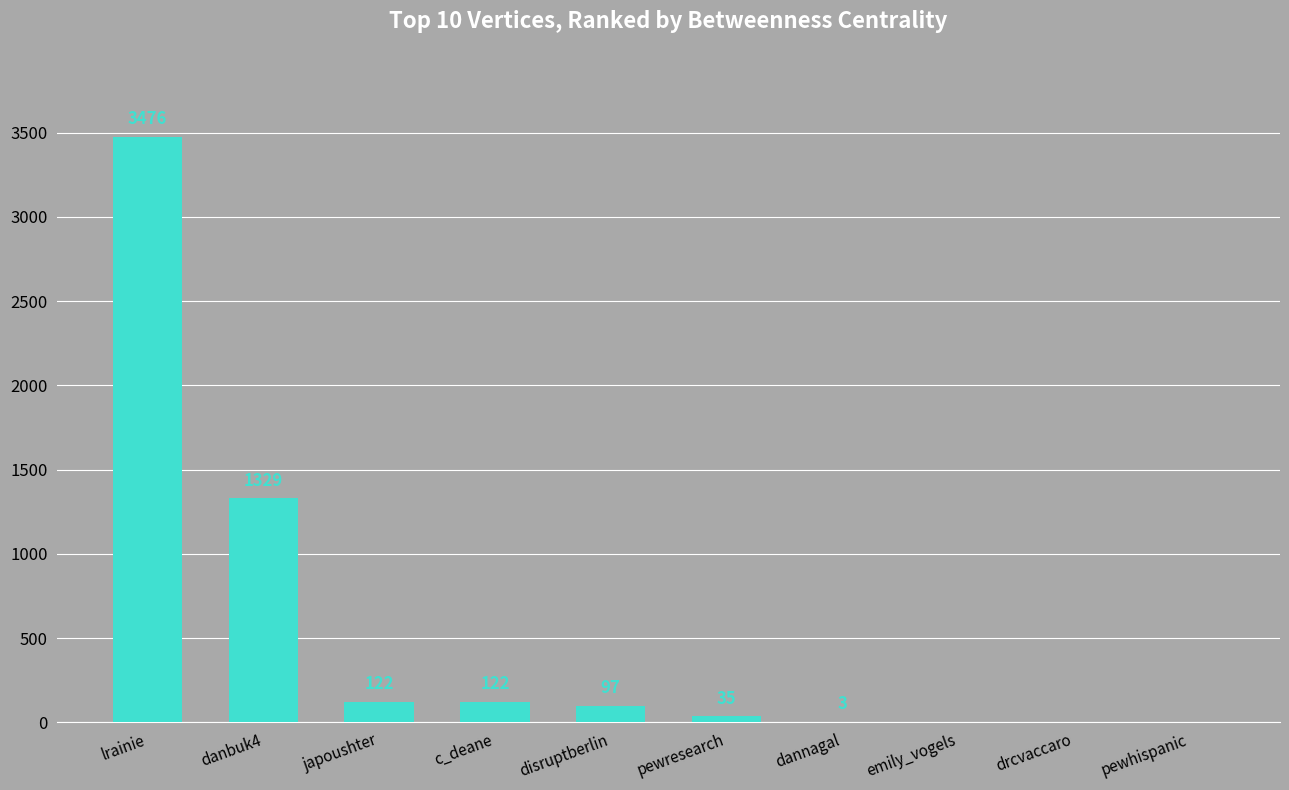

What is the maximum value shown in the chart?

3476